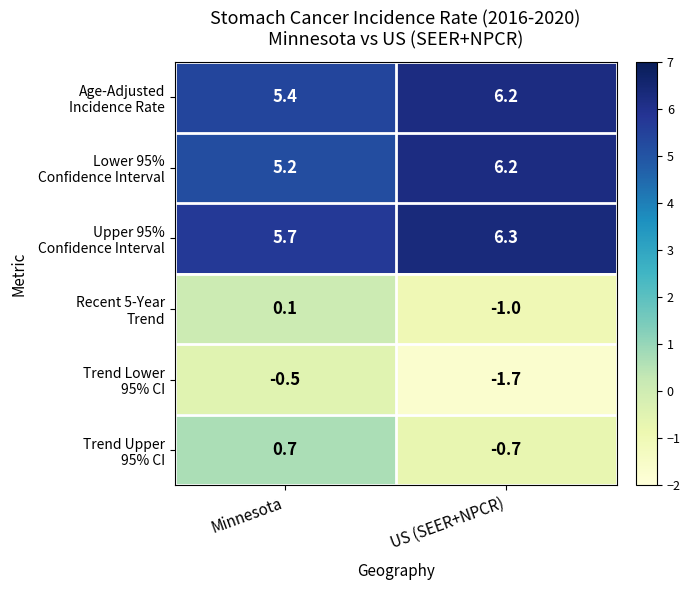

Which label corresponds to the largest value in the chart?

US (SEER+NPCR)